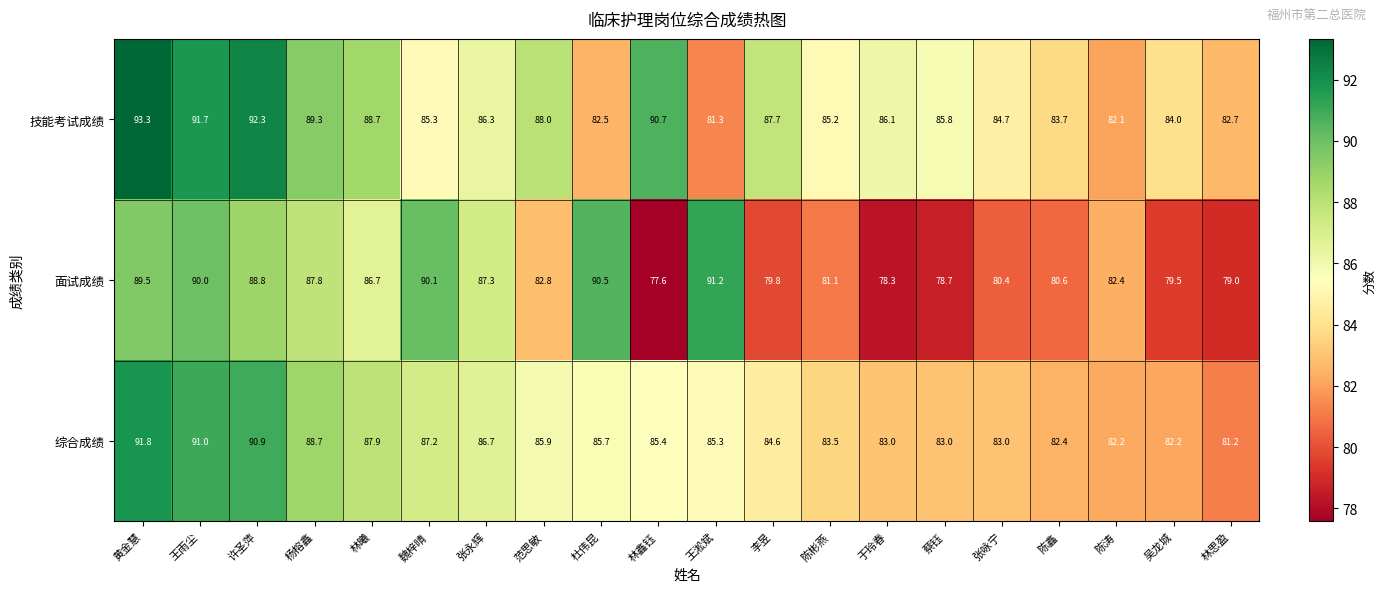

Rank the series at 林鑫钰 from highest to lowest value.

技能考试成绩, 综合成绩, 面试成绩